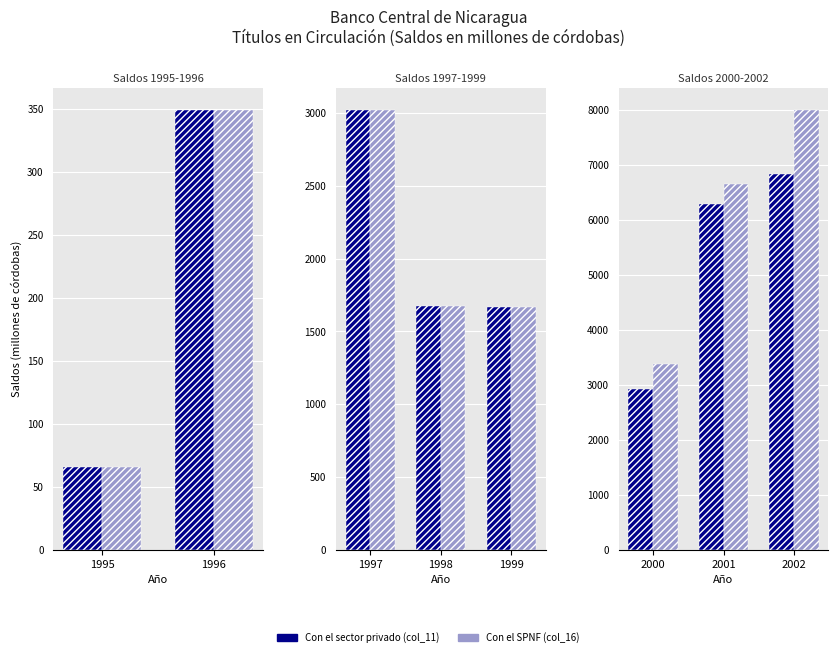

List the series in order of their peak value, lowest first.

Con el sector privado (col_11), Con el SPNF (col_16)